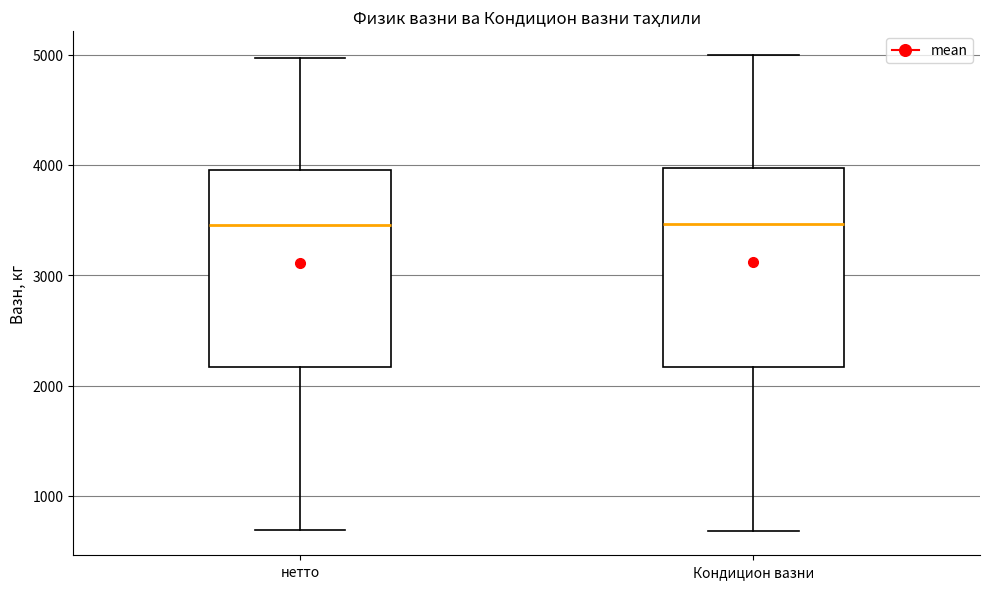

Reading left to right, read every box against the y-axis: the position of its median line, the range the box covers, and the ends of its whiskers. The values are not printed on the chart, so give them approximately, as read against the axis.

нетто: median 3500, box 2200 to 4000, whiskers 700 to 5000
Кондицион вазни: median 3500, box 2200 to 4000, whiskers 700 to 5000